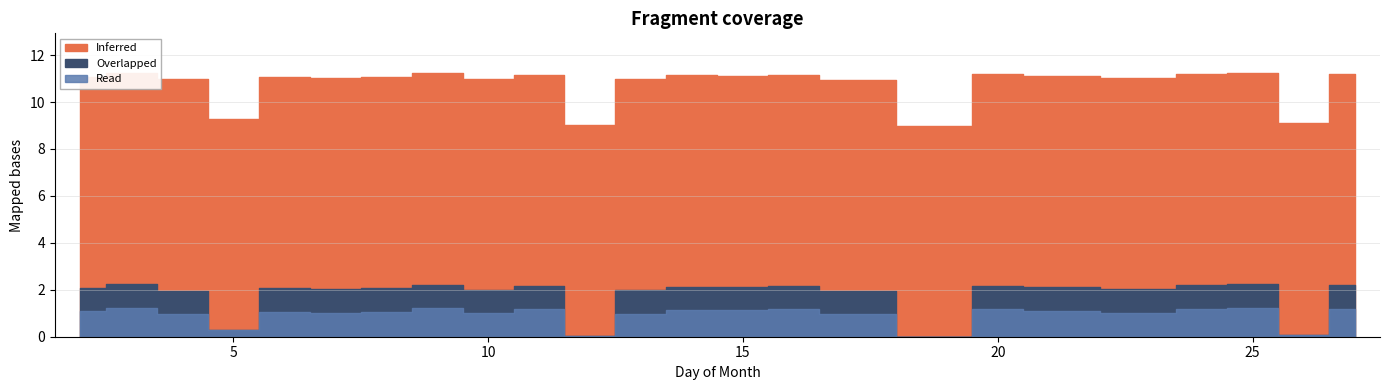

True or false: Read has more than 2 points higher than both neighbors.

True